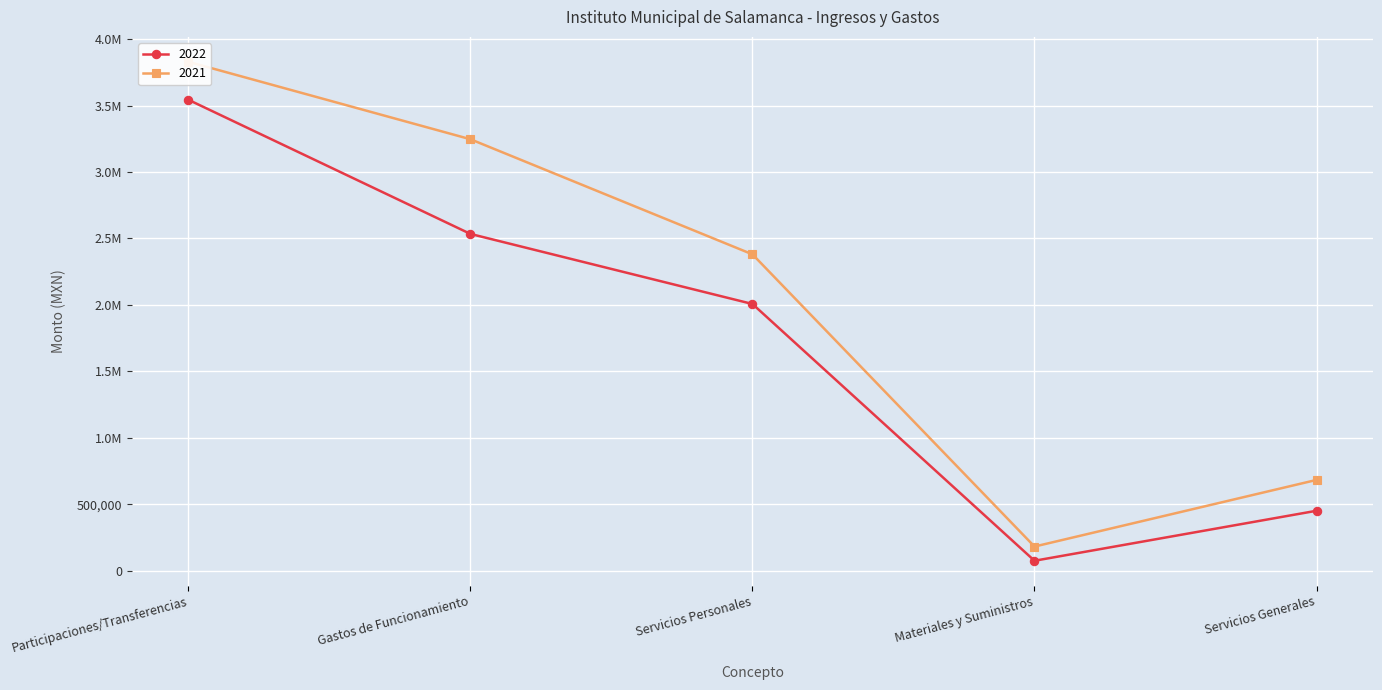

True or false: 2022 and 2021 cross at least once.

False